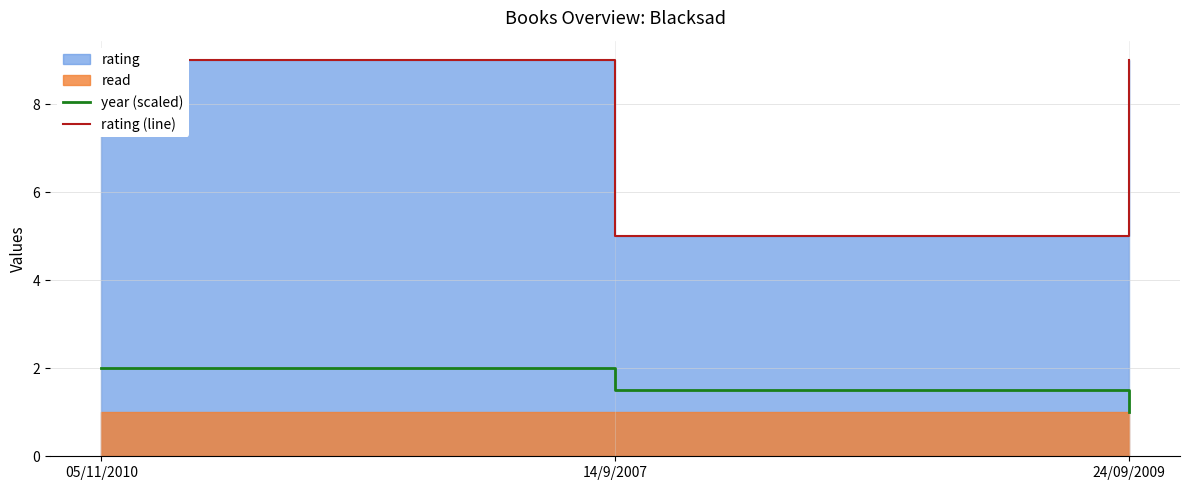

Reading right to left, extract all data points from this chart.

year (scaled): 24/09/2009=1.0	14/9/2007=1.5	05/11/2010=2.0
rating (line): 24/09/2009=9.0	14/9/2007=5.0	05/11/2010=9.0